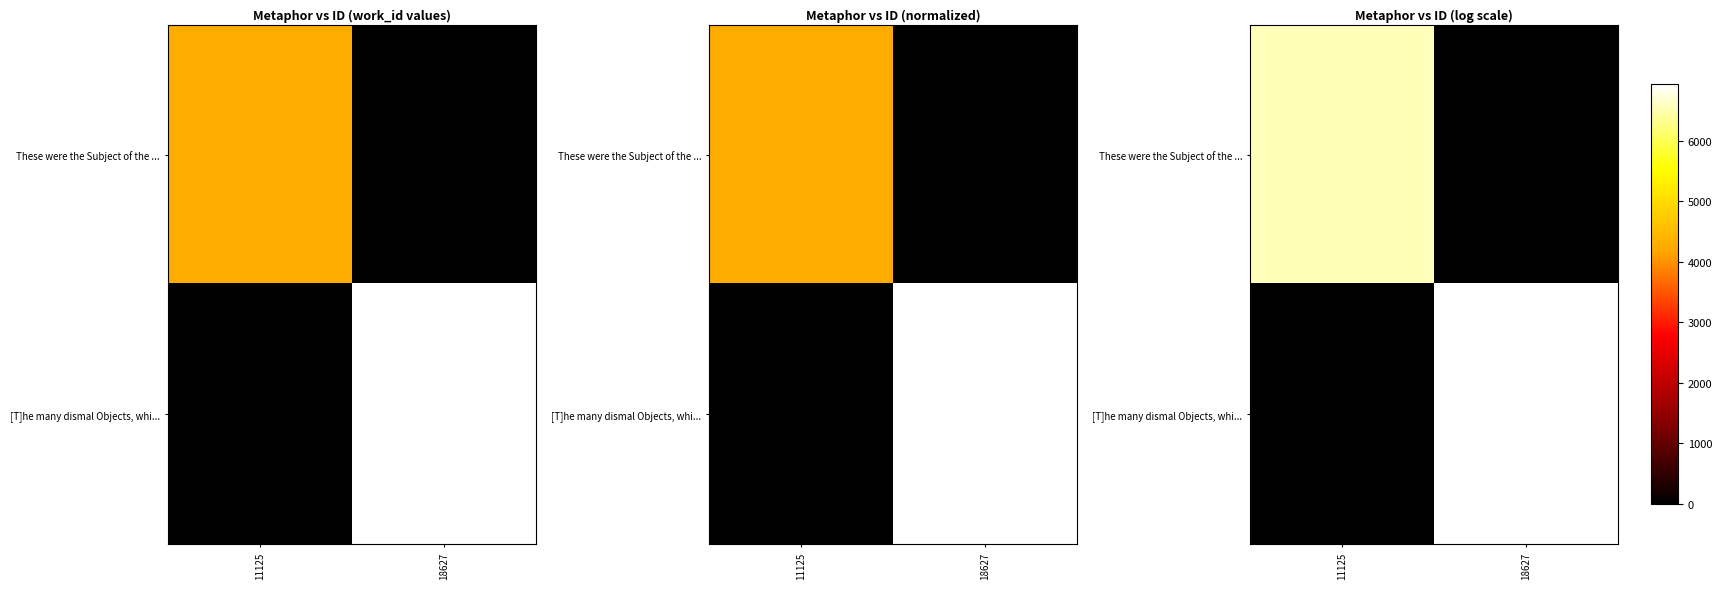

Rank the series at 11125 from lowest to highest value.

[T]he many dismal Objects, whi..., These were the Subject of the ...